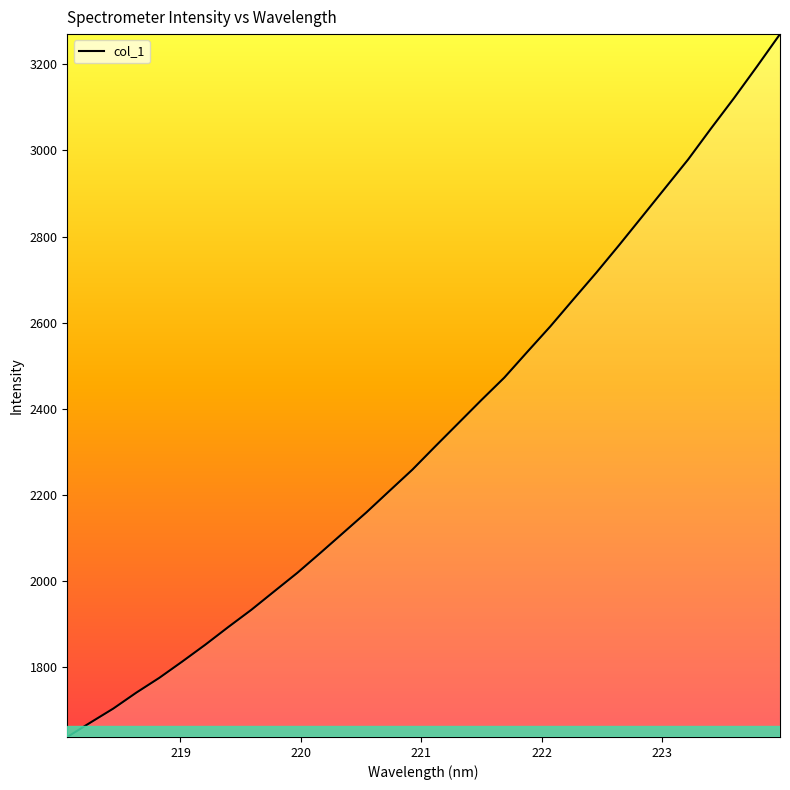

What is the maximum value shown in the chart?

3269.6